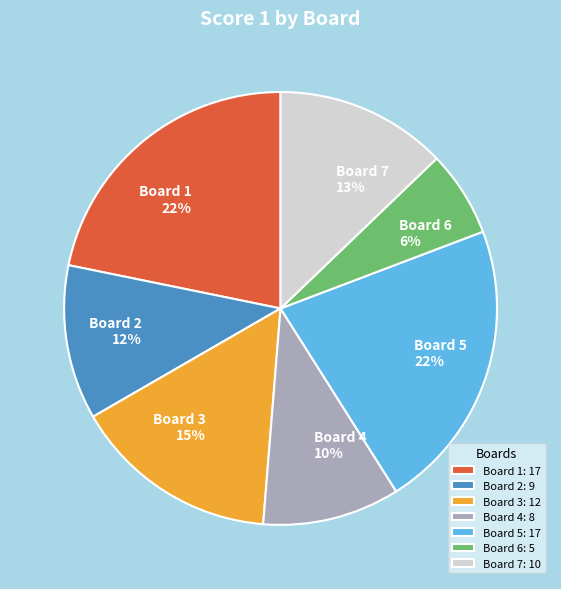

To the nearest percent, what portion does Board 2 represent?

12%